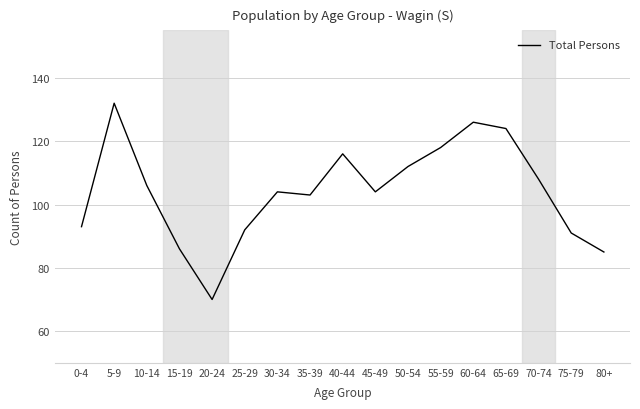

Does the chart display data point markers on the line(s)?

No